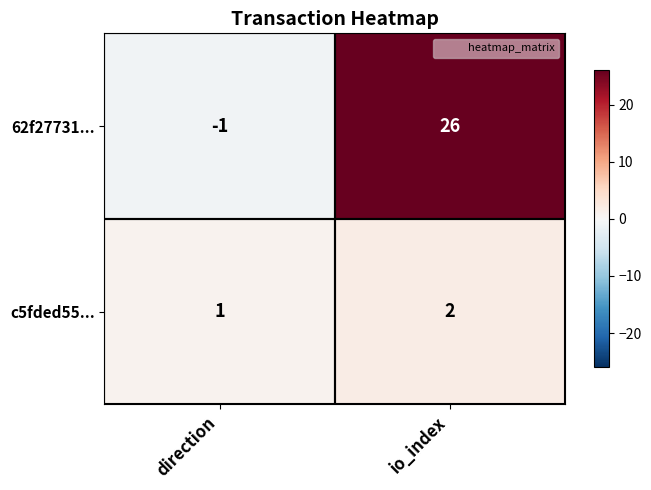

How many data points does each series have?

2